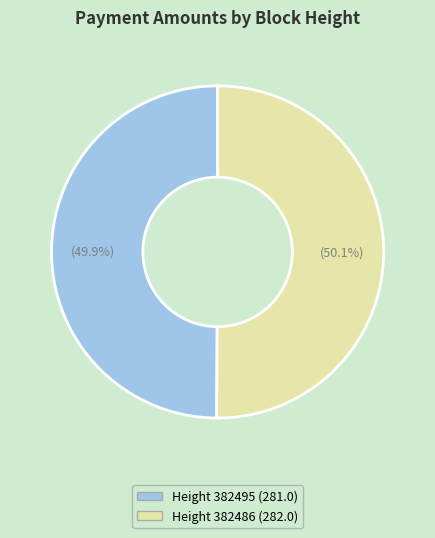

How much of the chart is everything except Height 382495 (281.0)?

50.1%